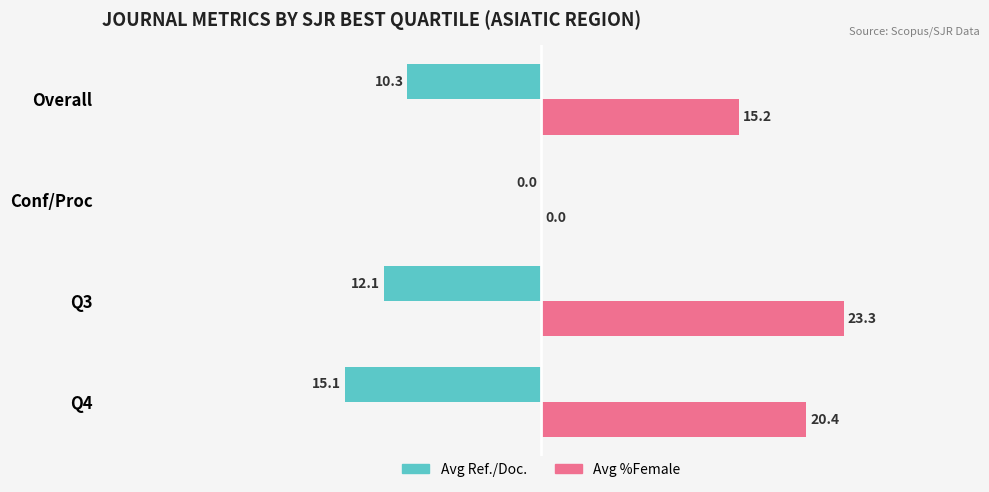

Which series has the widest spread of values?

Avg %Female